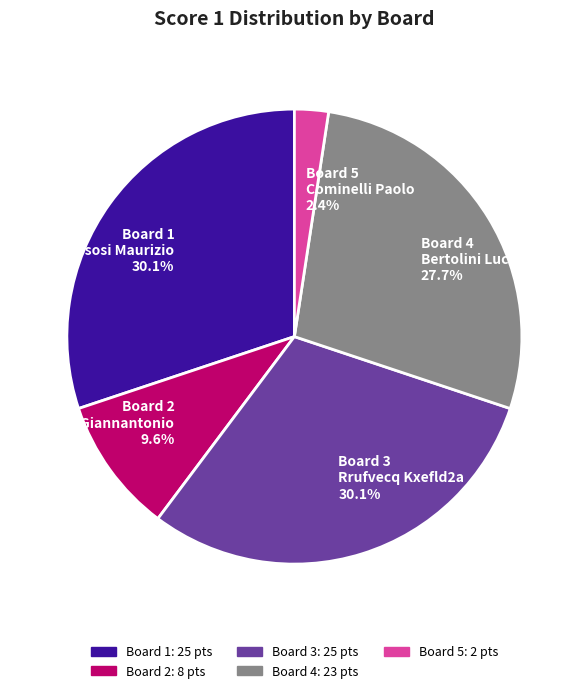

Is Board 2 Maninfior Giannantonio 9.6% the majority of the pie?

No